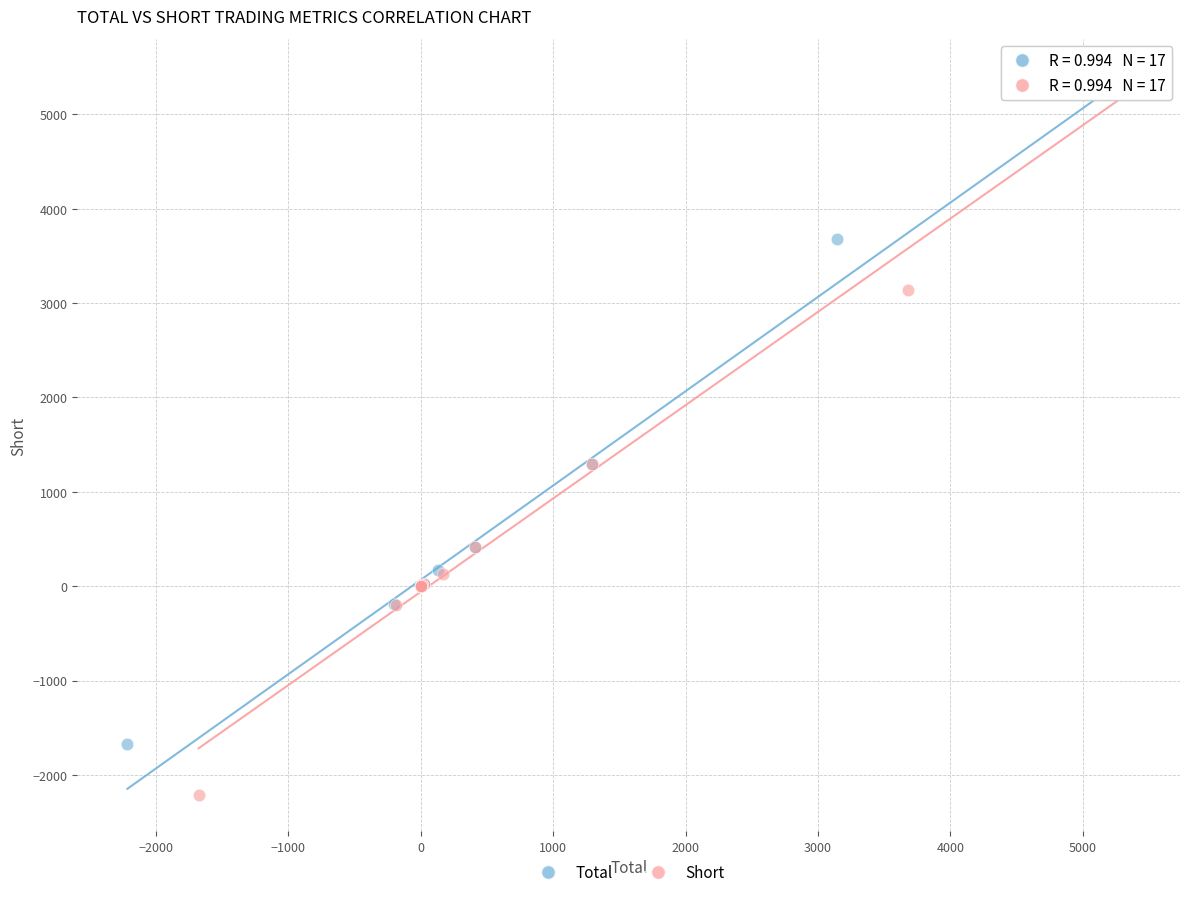

Which series contains the lowest Y value?

Short